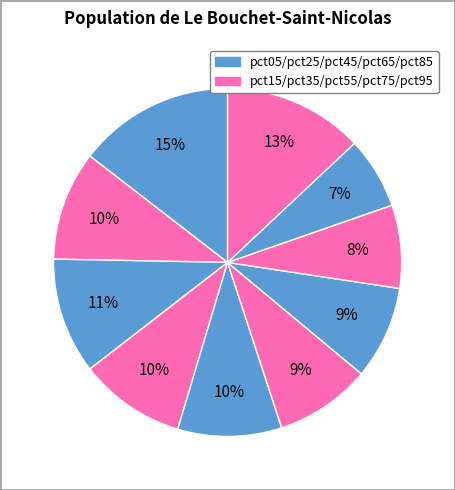

How many segments does this pie chart have?

10